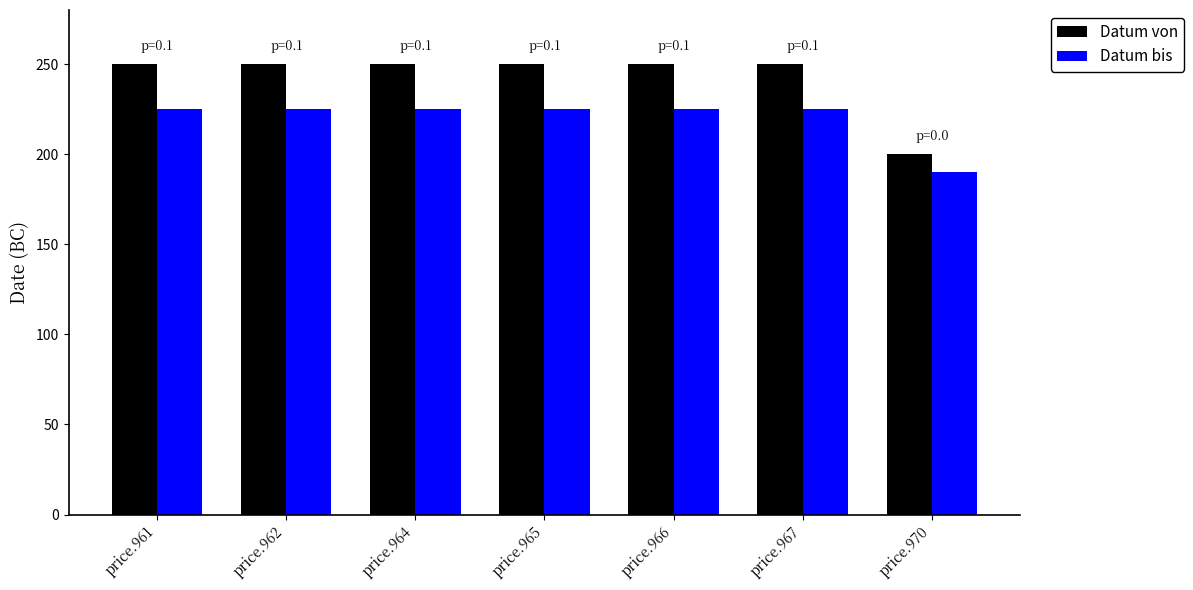

How many groups of bars are there?

7